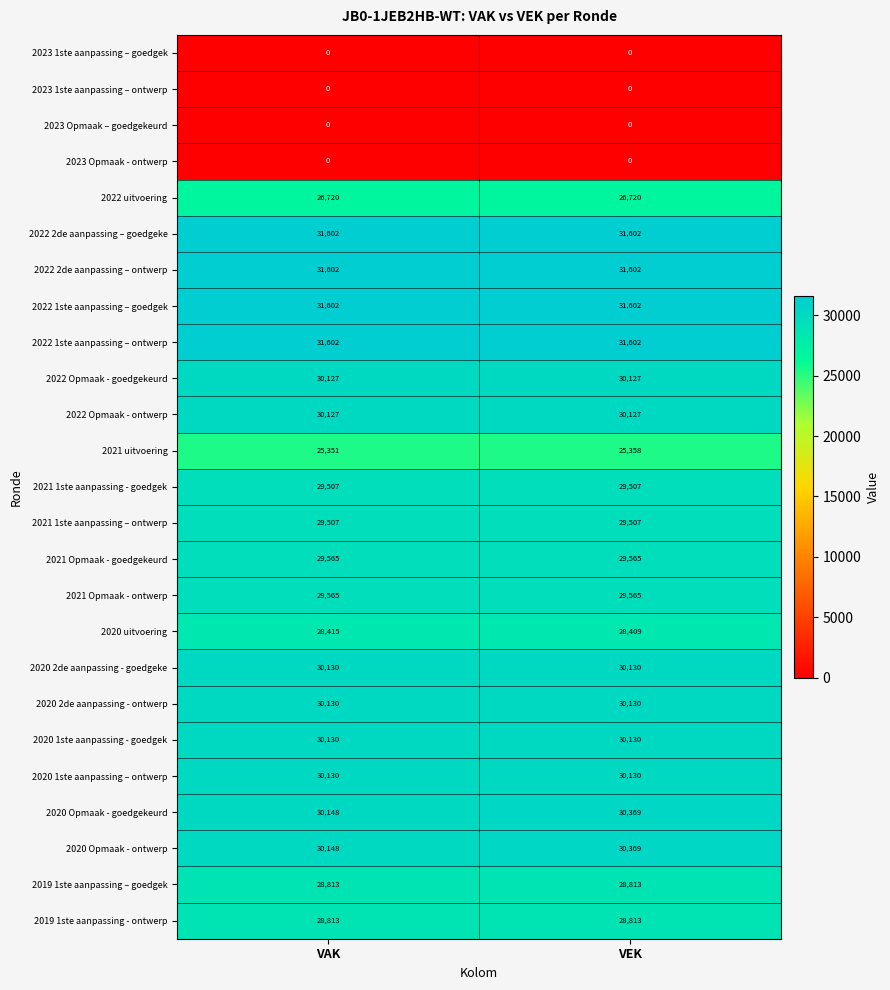

What is the average value of the 2021 Opmaak - ontwerp series?

29565